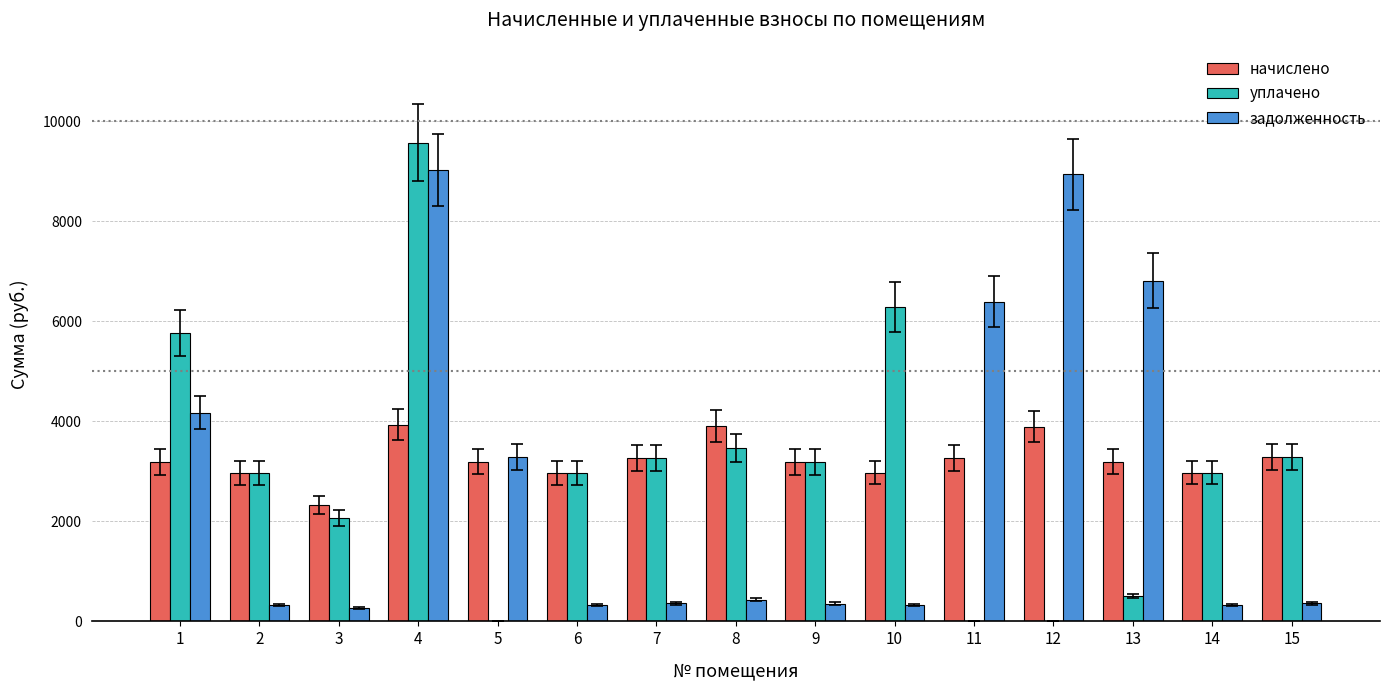

What is the highest value of the уплачено series?

9571.2